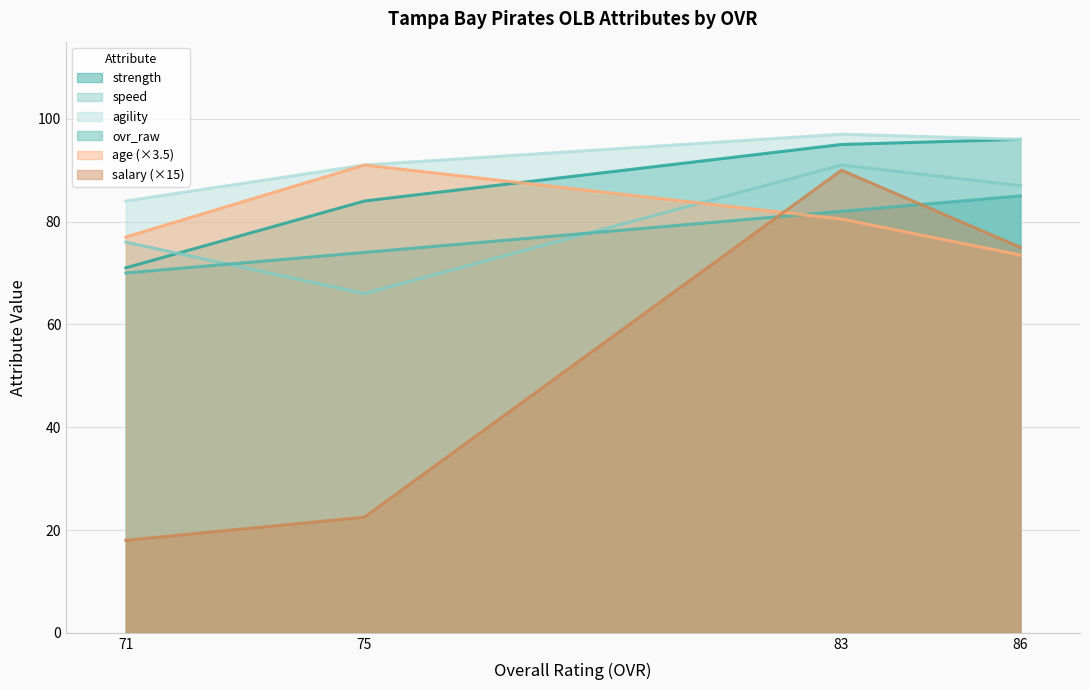

What are all the series names shown in the legend?

ovr_raw, age, salary, strength, speed, agility